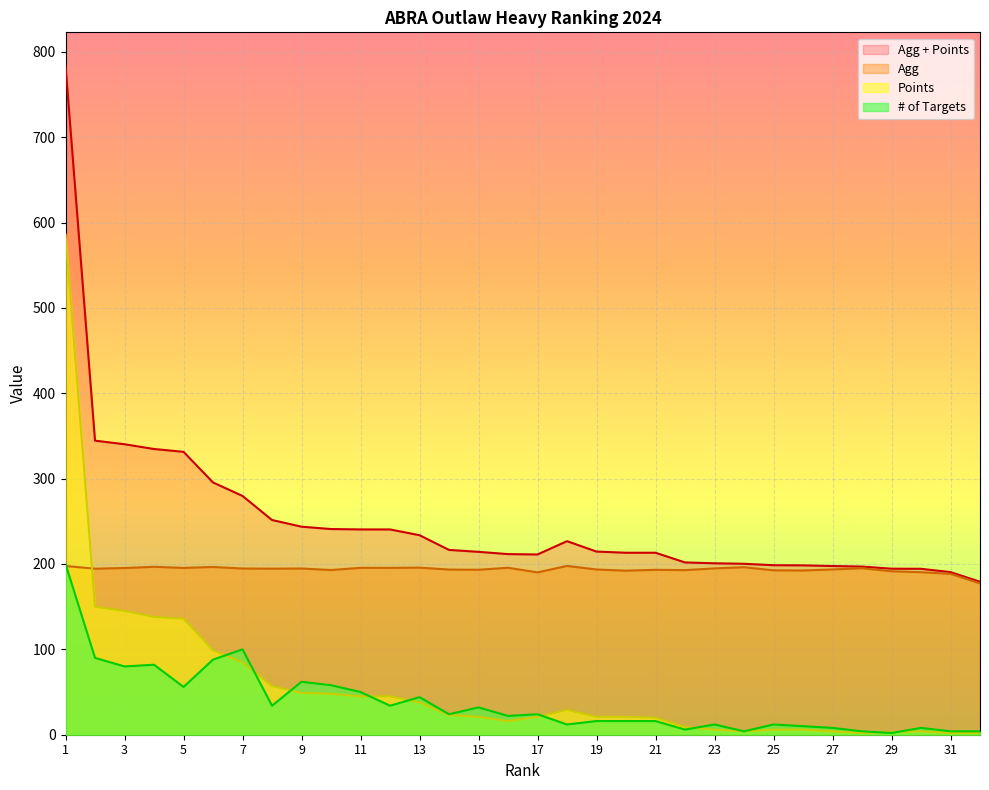

The value of Agg at 11 is 195.5. True or false?

True